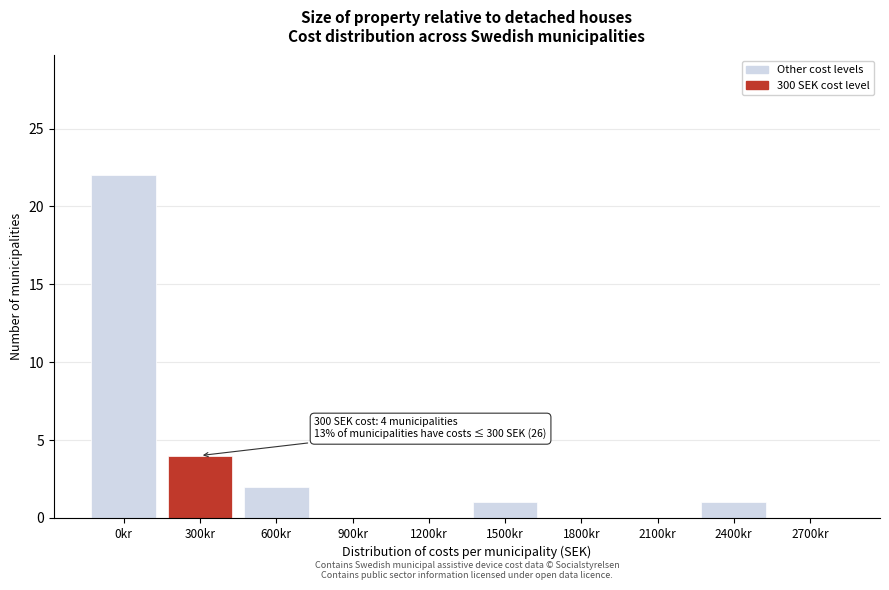

Reading left to right, list all the values displayed in this chart.

0kr=22	300kr=4	600kr=2	900kr=0	1200kr=0	1500kr=1	1800kr=0	2100kr=0	2400kr=1	2700kr=0